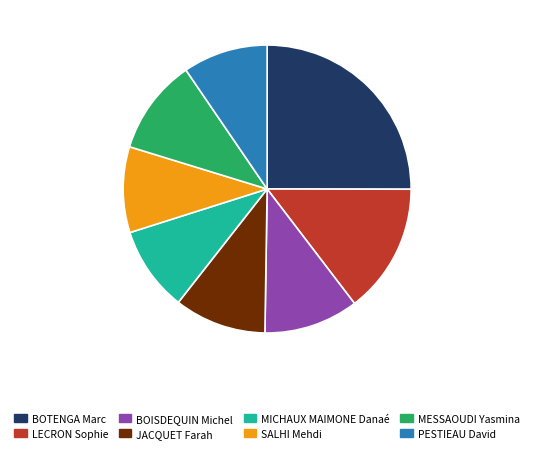

Is BOTENGA Marc the majority of the pie?

No